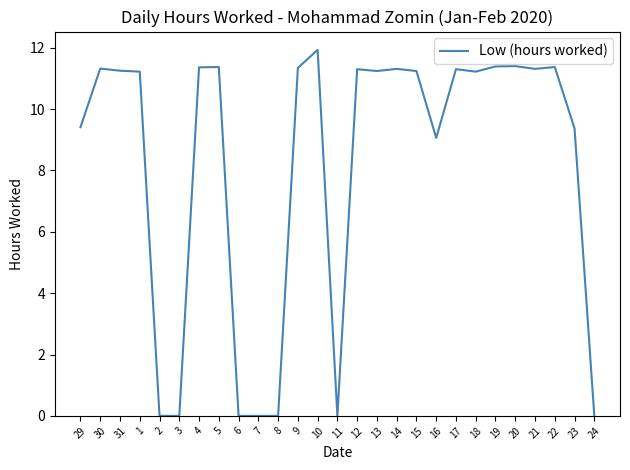

The value at 7 is 0.0. True or false?

True